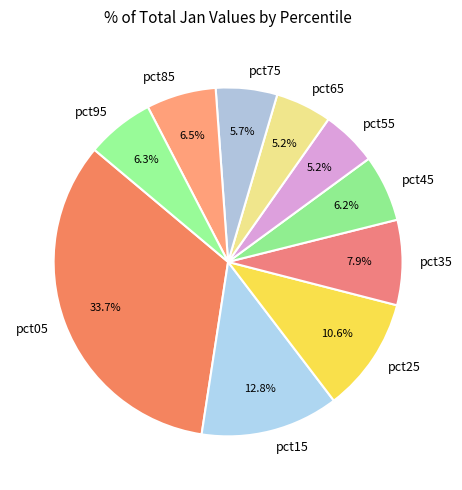

Is it true that pct05 is 34% of the pie?

True